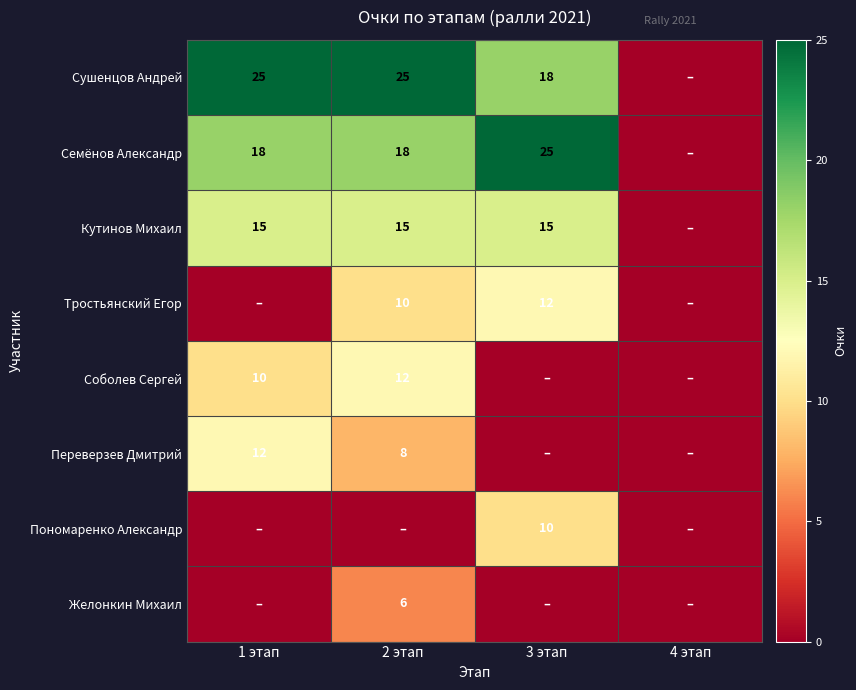

The Семёнов Александр series shows 25 at 3 этап. True or false?

True